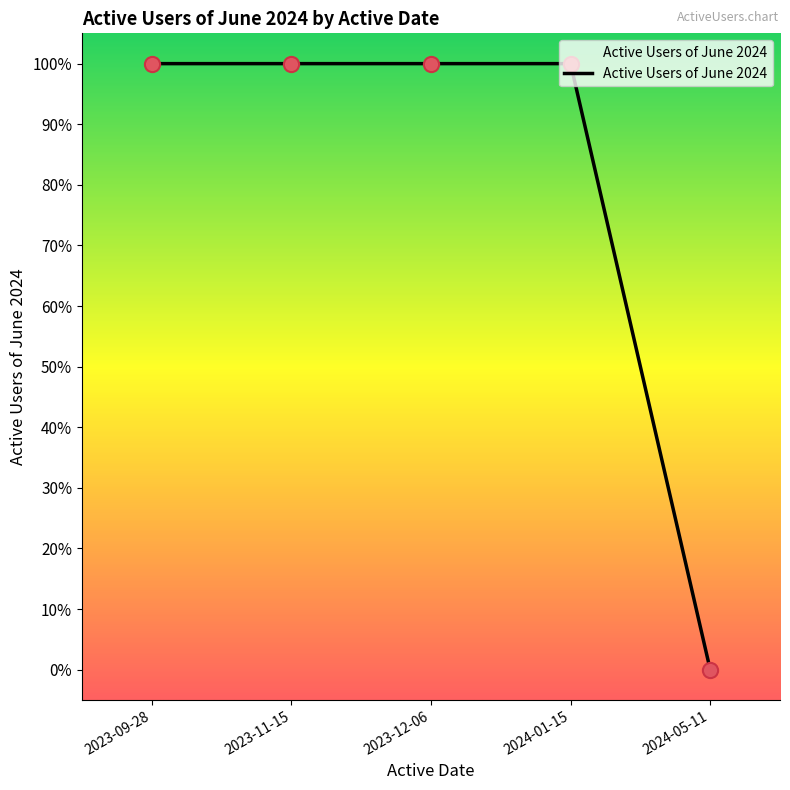

Between 2023-11-15 and 2023-12-06, which is larger?

2023-11-15